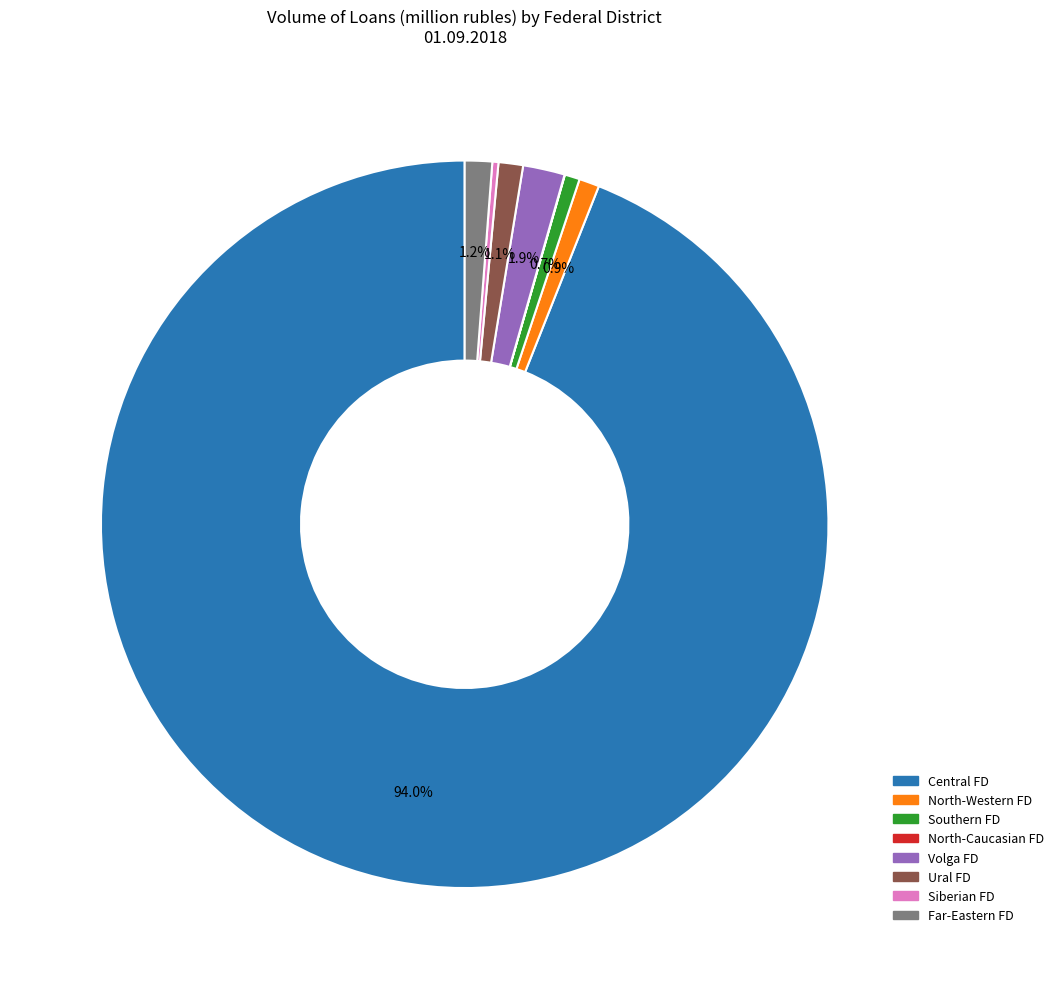

Is there any slice that represents more than half of the pie?

Yes